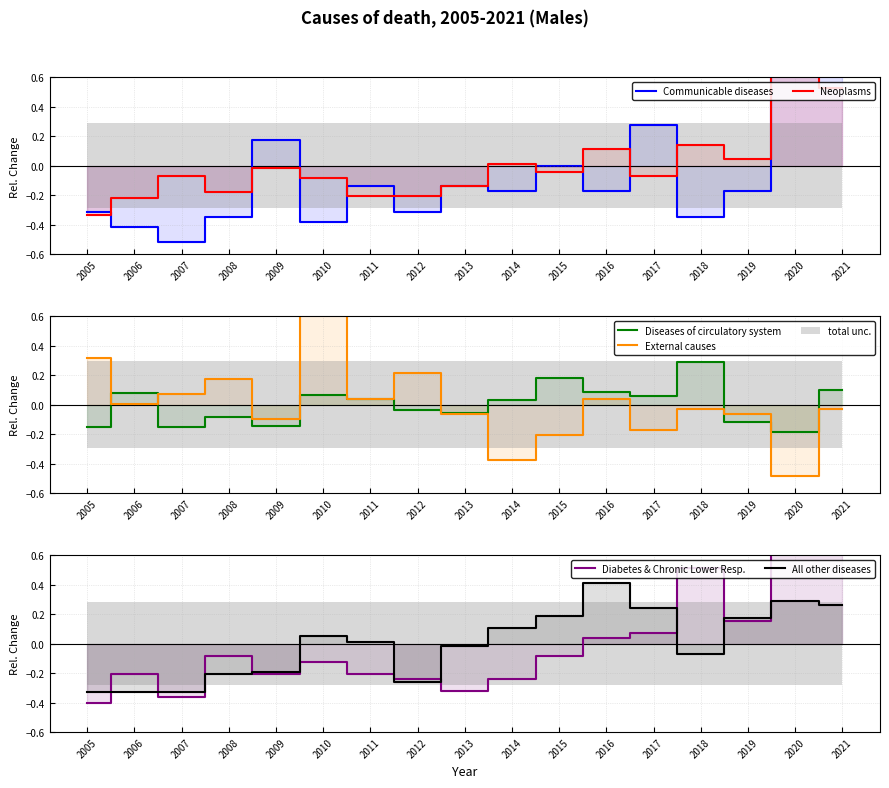

What is the maximum value shown in the chart?

2.3